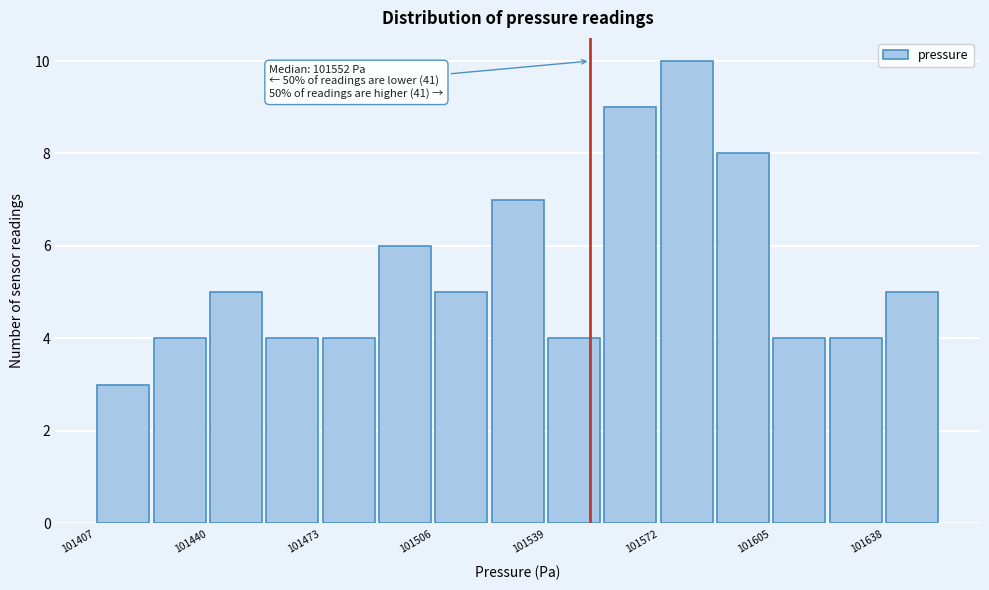

Read against the x-axis, roughly where is the centre of the tallest bar?

101580